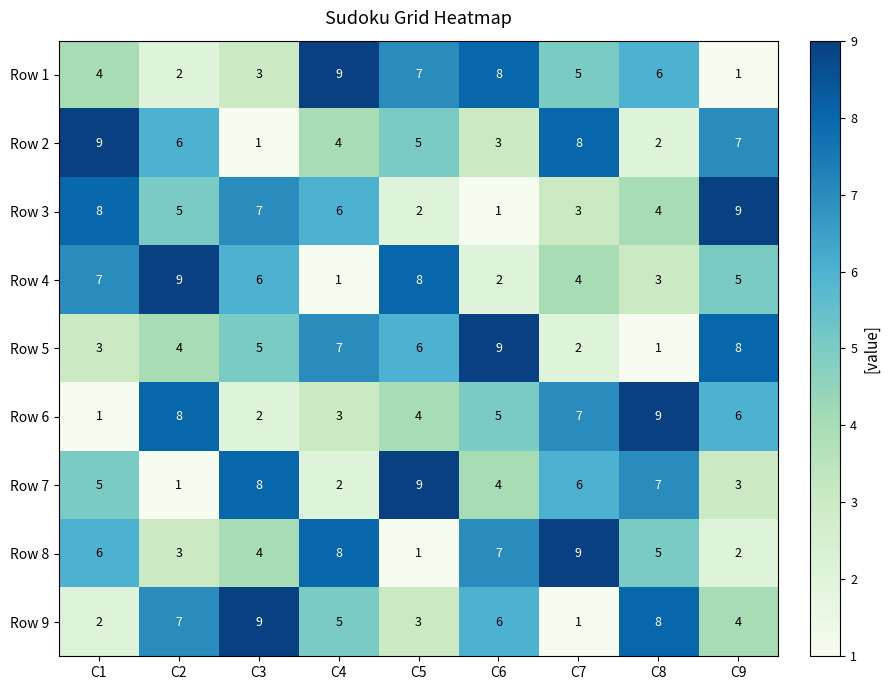

What is the greatest value displayed?

9